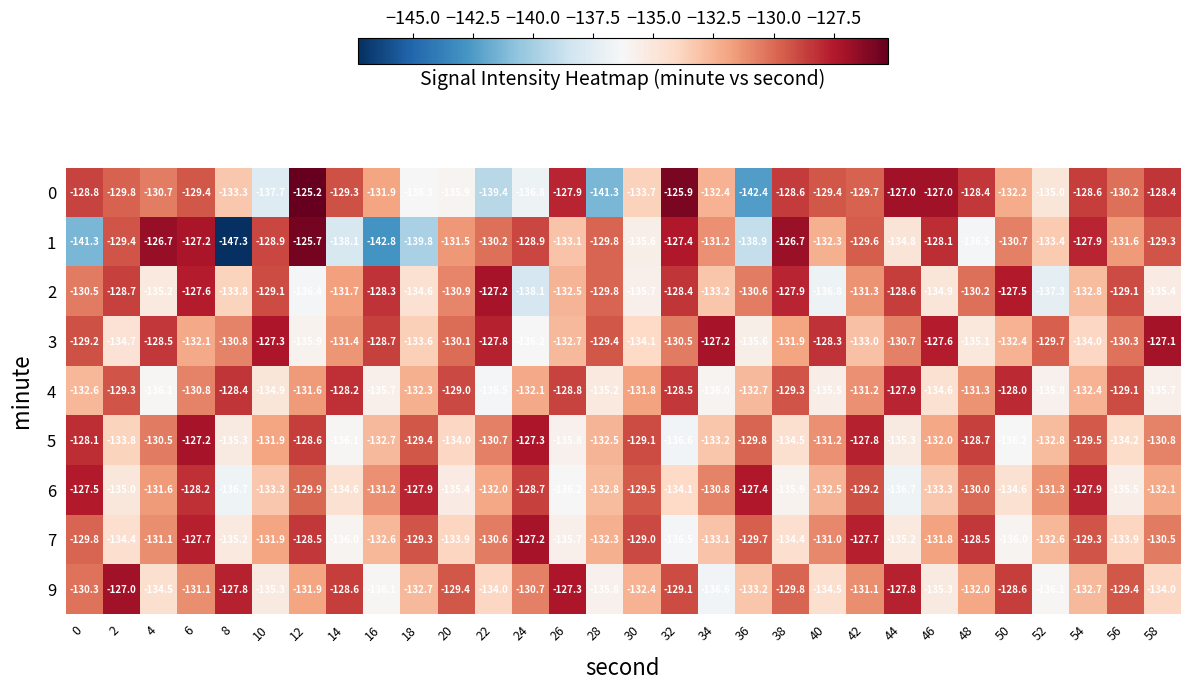

The 1 series shows -131.5 at 20. True or false?

True